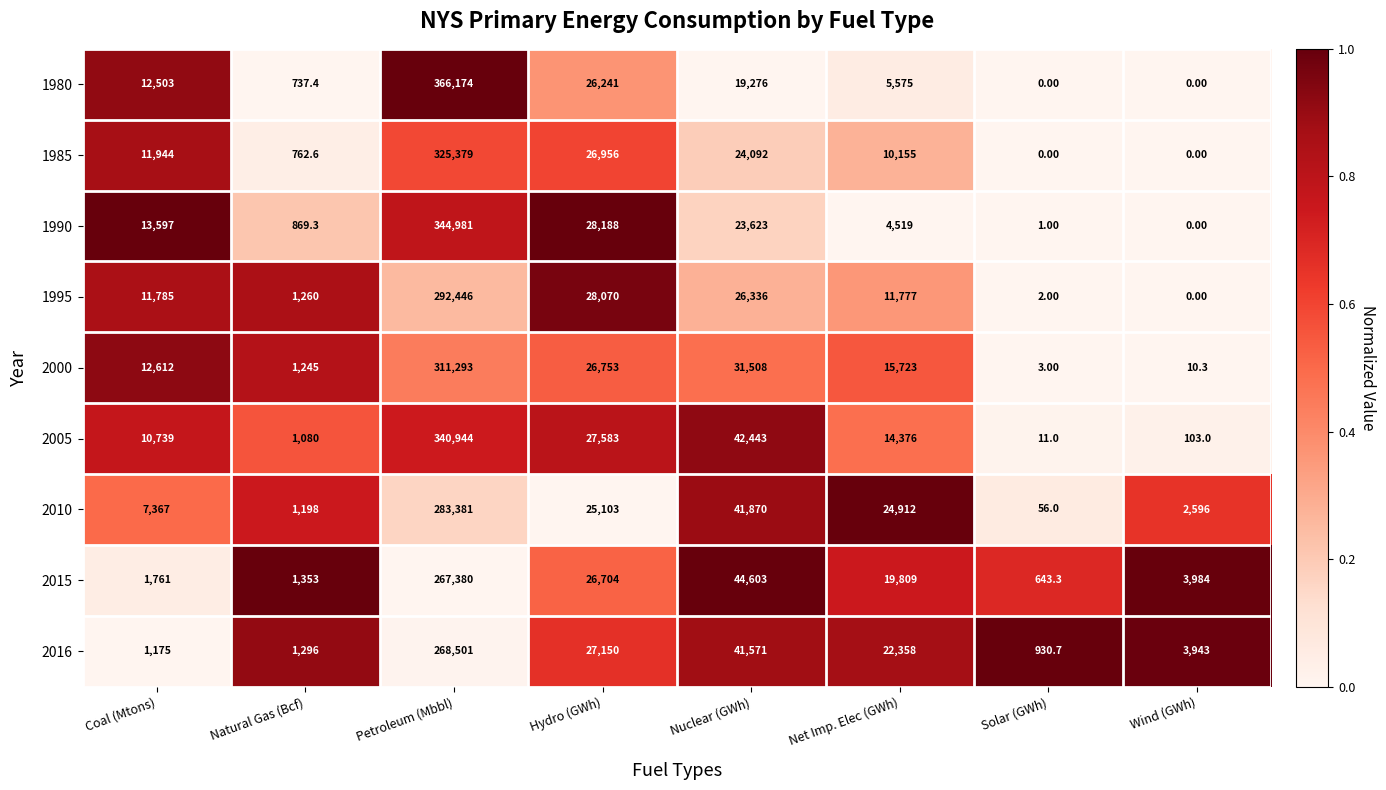

At which label is 1985 closest to 162689?

Hydro (GWh)